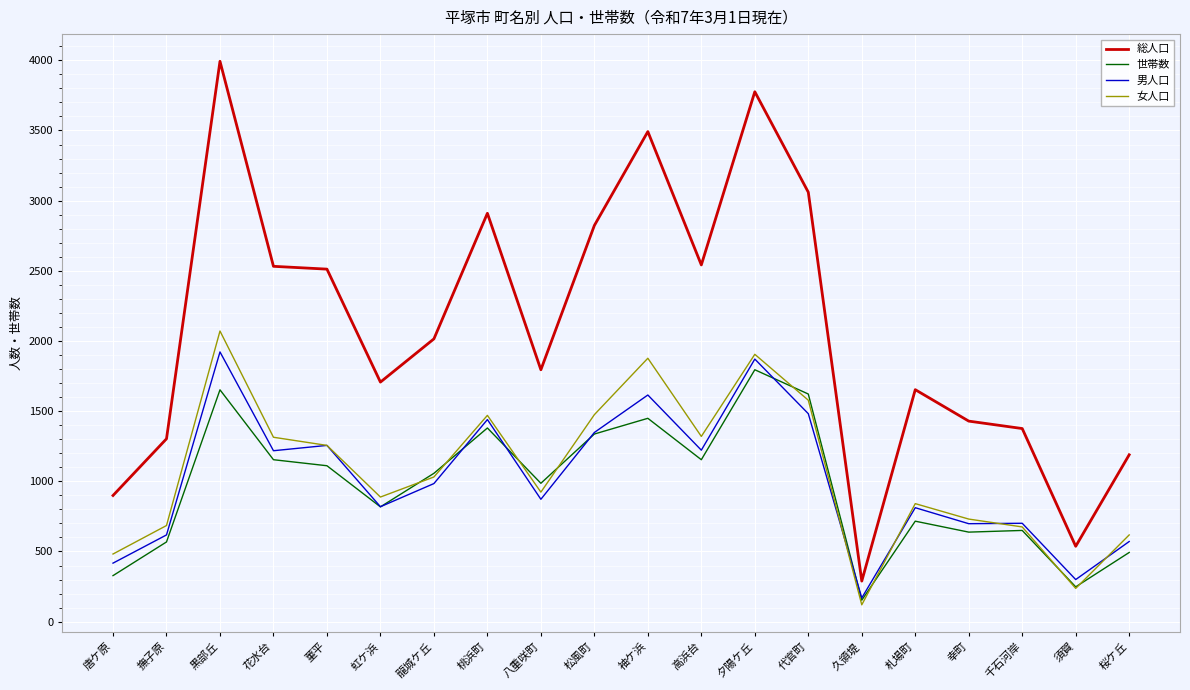

True or false: 女人口 and 総人口 cross at least once.

False